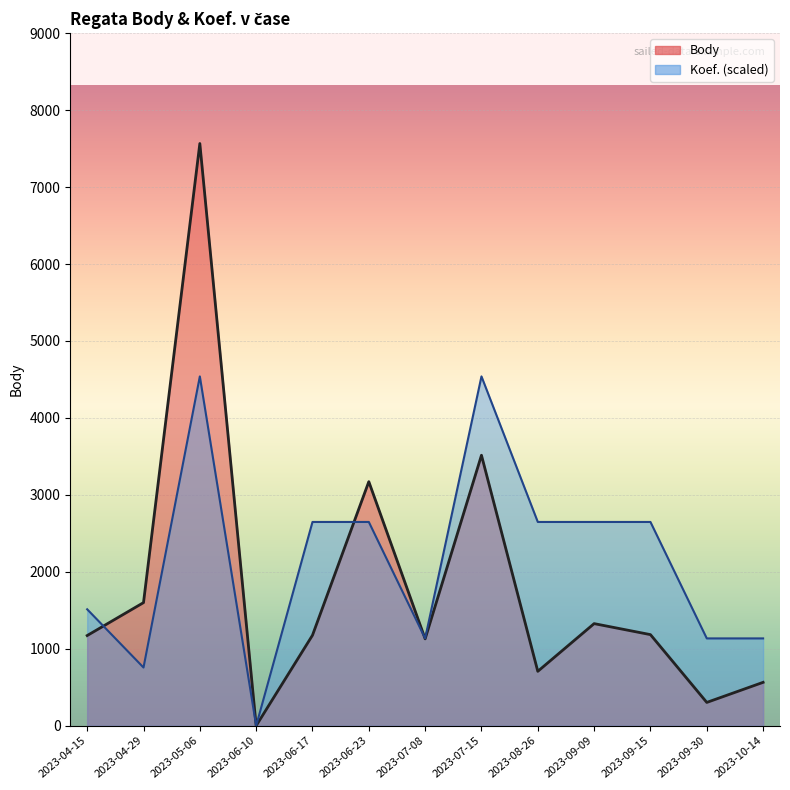

Reading left to right, extract all data points from this chart.

Body: 2023-04-15=1172.0	2023-04-29=1600.0	2023-05-06=7566.0	2023-06-10=0.0	2023-06-17=1176.0	2023-06-23=3172.0	2023-07-08=1129.0	2023-07-15=3515.0	2023-08-26=707.0	2023-09-09=1327.0	2023-09-15=1184.0	2023-09-30=303.0	2023-10-14=564.0
Koef.: 2023-04-15=1513.2	2023-04-29=756.6	2023-05-06=4539.6	2023-06-10=0.0	2023-06-17=2648.1	2023-06-23=2648.1	2023-07-08=1134.9	2023-07-15=4539.6	2023-08-26=2648.1	2023-09-09=2648.1	2023-09-15=2648.1	2023-09-30=1134.9	2023-10-14=1134.9